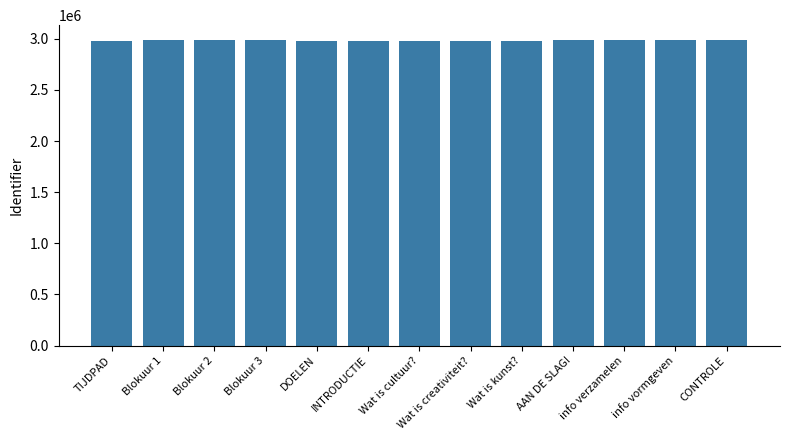

What is the value of the 12th bar from the left?

2983486